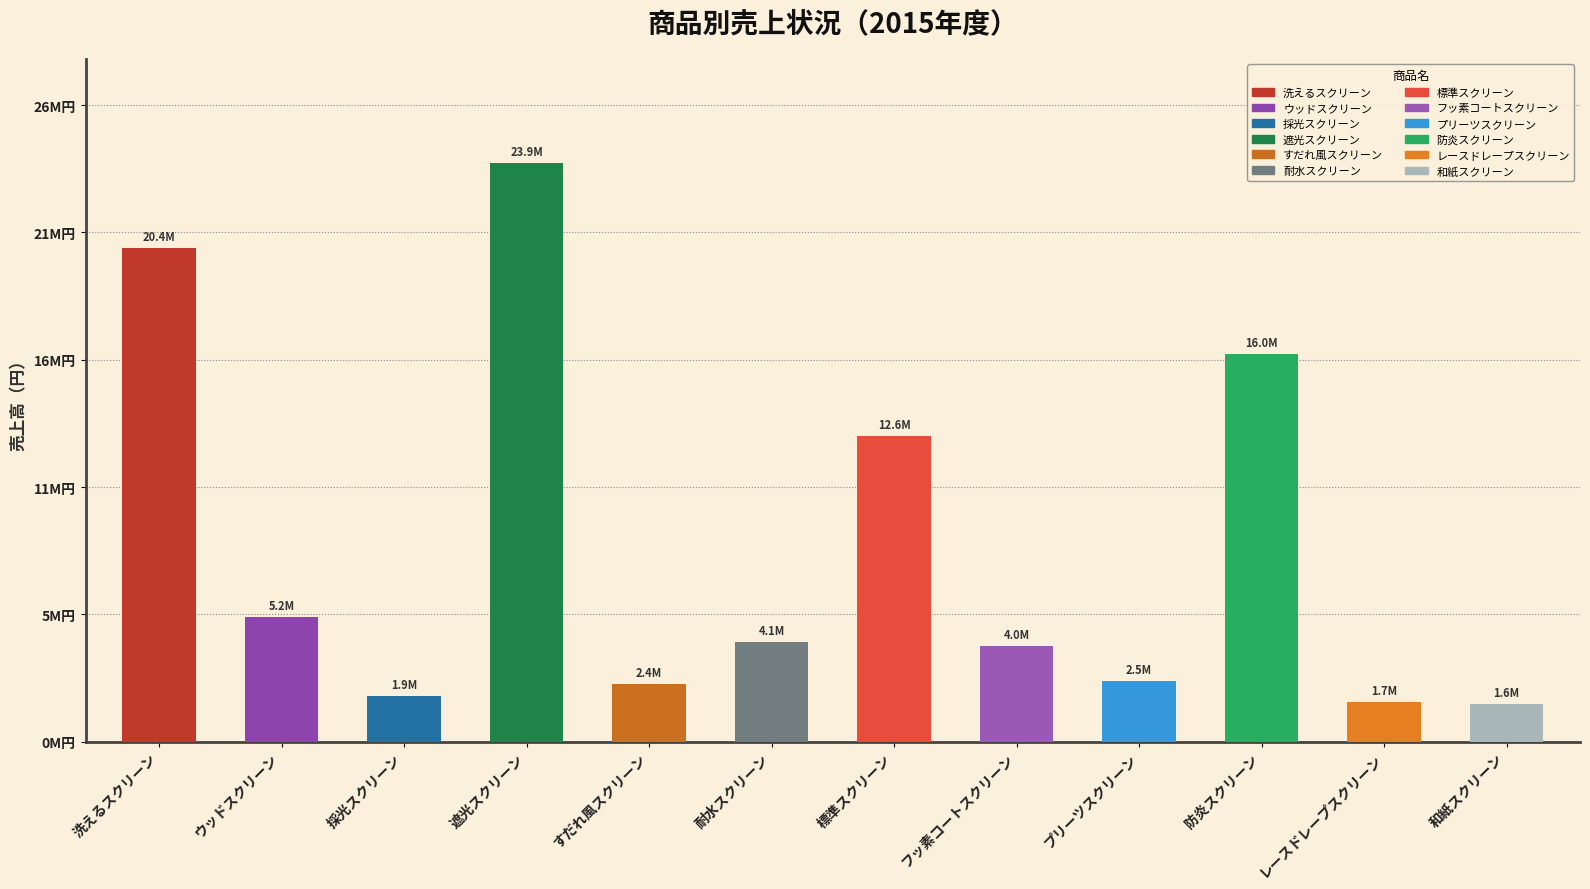

What is the difference between the values at 耐水スクリーン and 洗えるスクリーン?

16283000